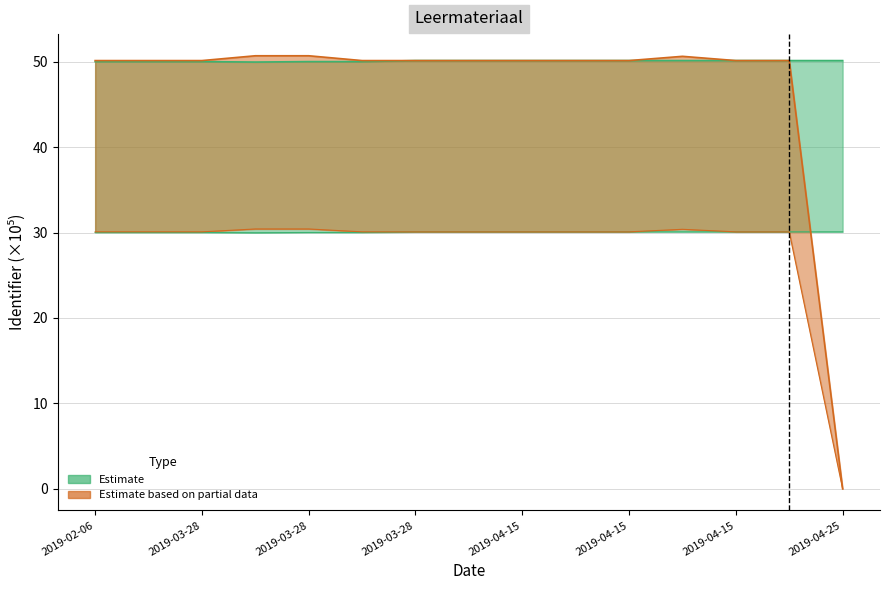

What is the label of the 15th point from the left?

2019-04-25